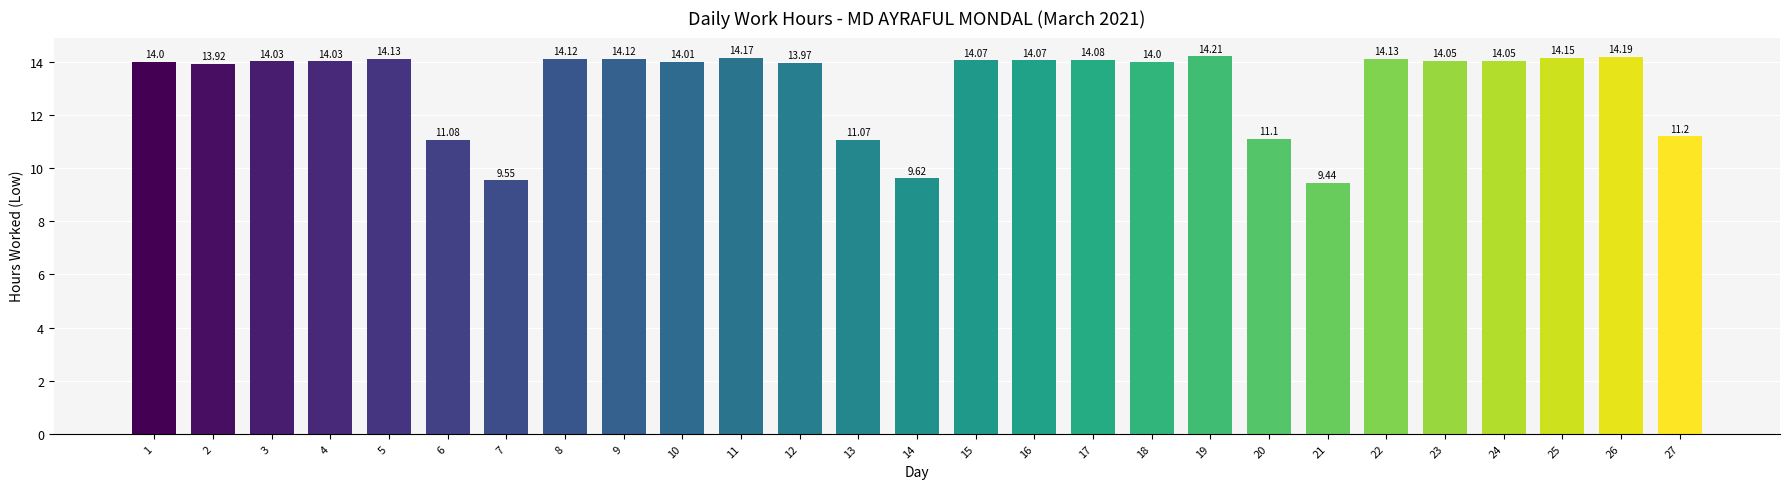

Read the value at 10.

14.0